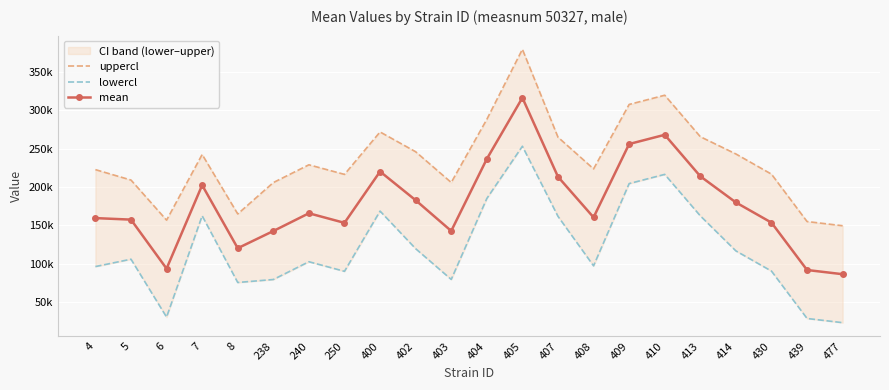

Which has a higher value, 410 or 250?

410